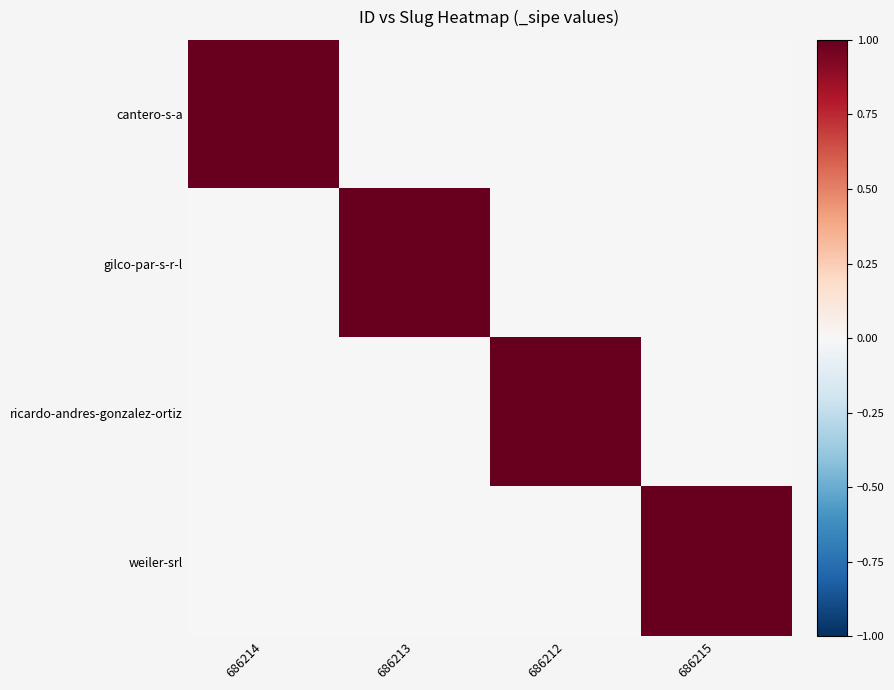

Rank the series at 686214 from lowest to highest value.

gilco-par-s-r-l, ricardo-andres-gonzalez-ortiz, weiler-srl, cantero-s-a